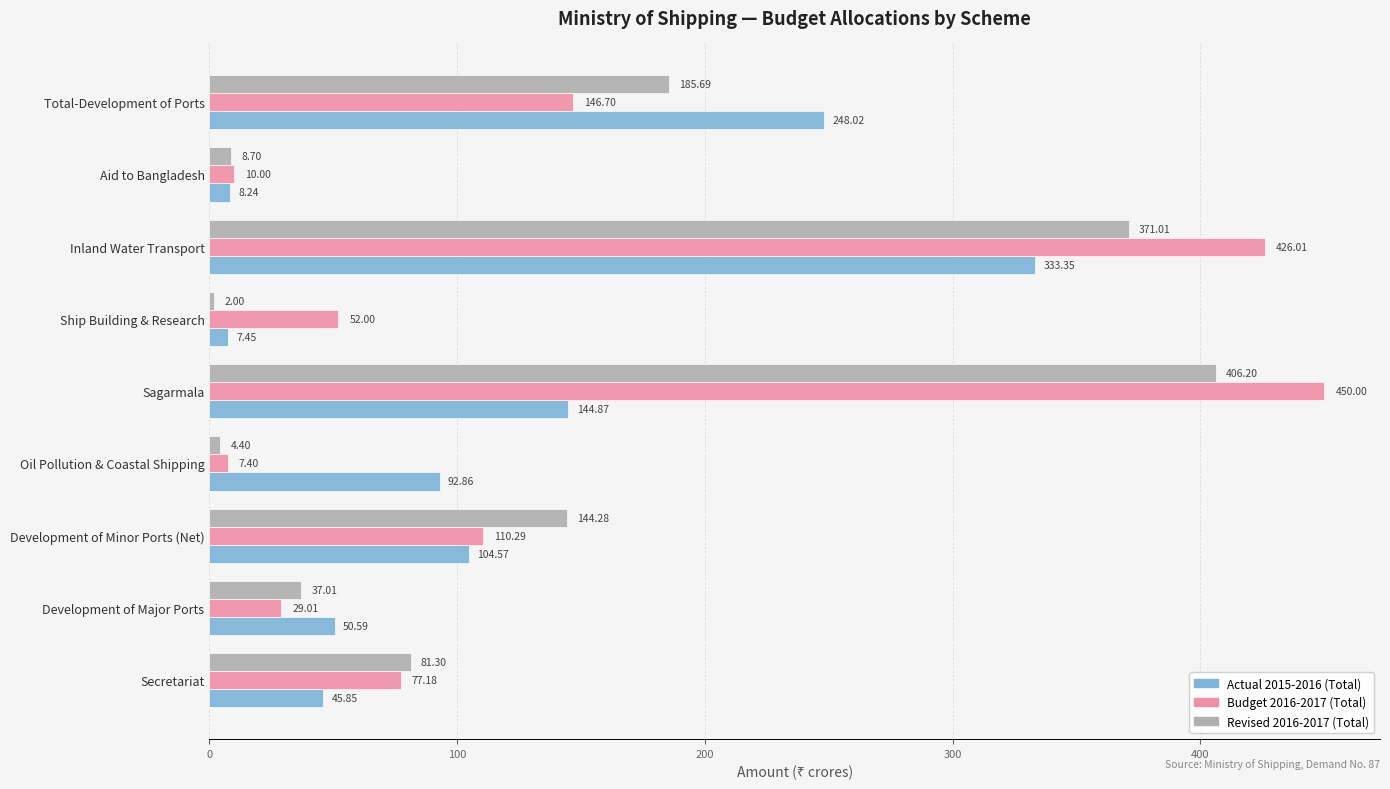

Rank the series at Ship Building & Research from lowest to highest value.

Revised 2016-2017 (Total), Actual 2015-2016 (Total), Budget 2016-2017 (Total)